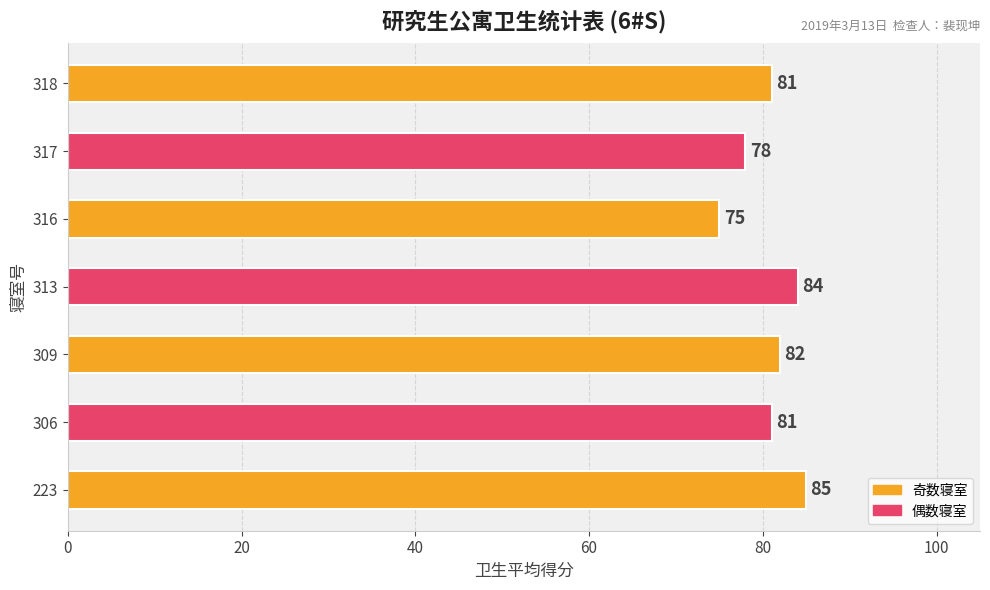

How many bars are there in total?

7